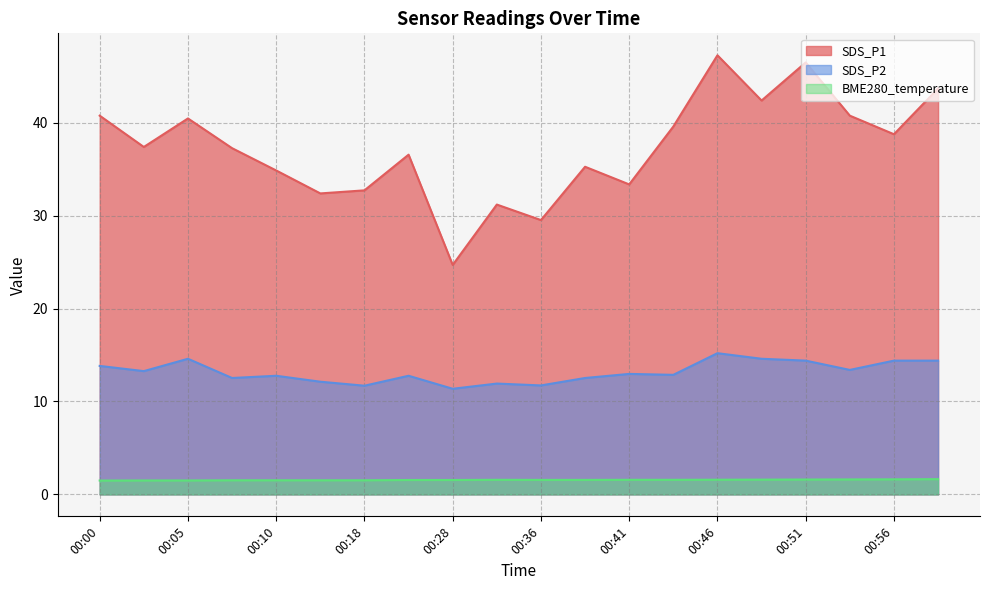

Rank the series by their average value, from highest to lowest.

SDS_P1, SDS_P2, BME280_temperature